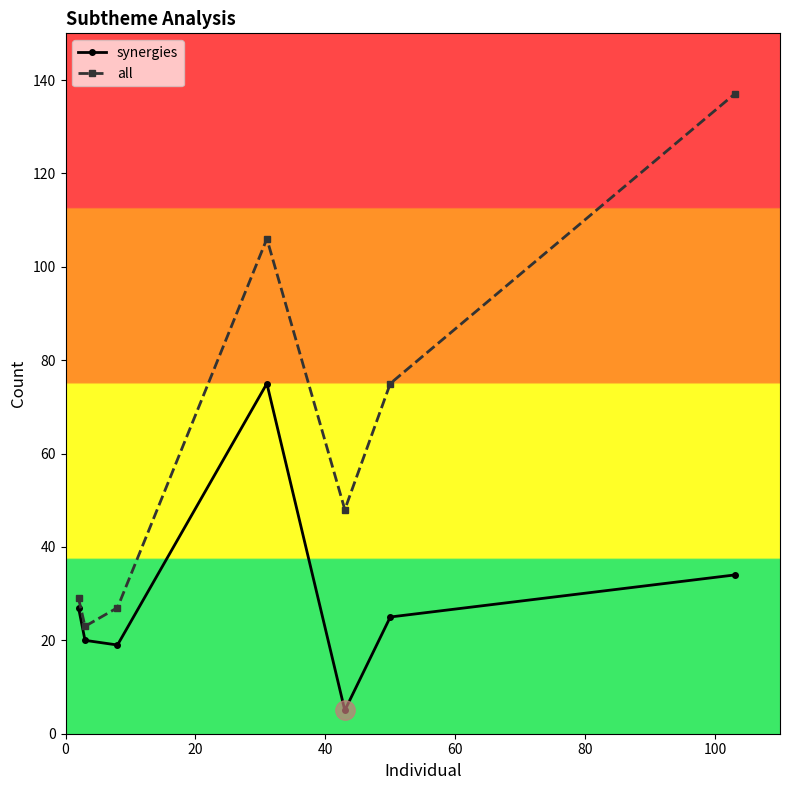

True or false: all and synergies intersect in this chart.

False